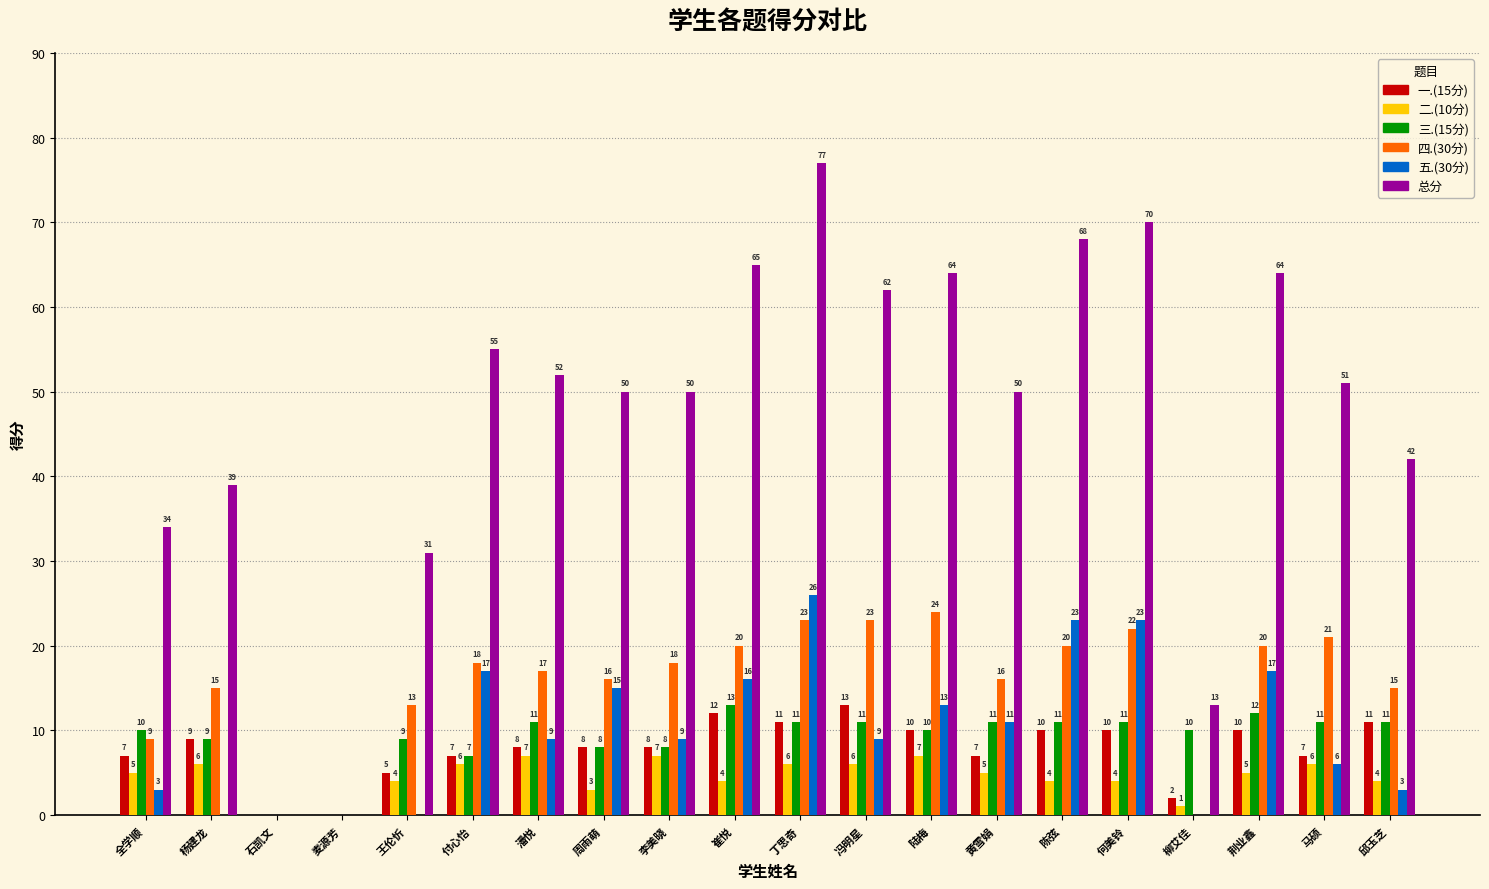

Which series changed the most between 王伦忻 and 崔悦?

总分